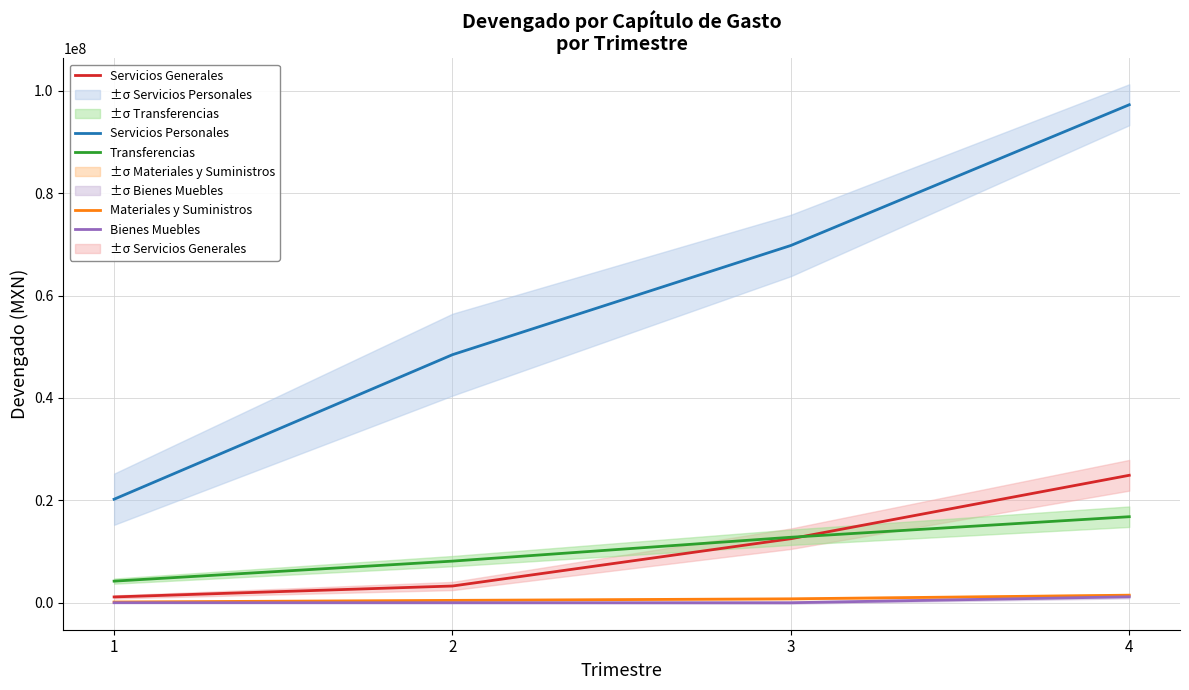

True or false: Materiales y Suministros has more than 2 points higher than both neighbors.

False